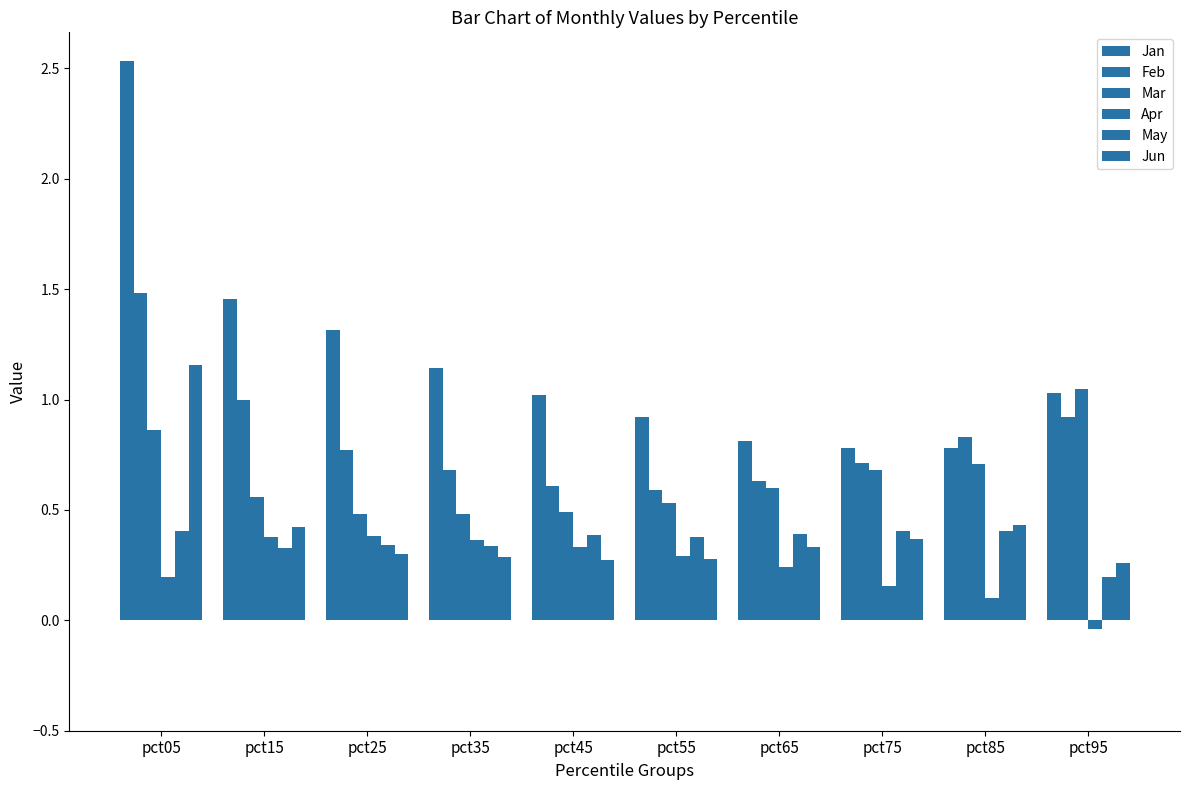

How many data points does each series have?

10